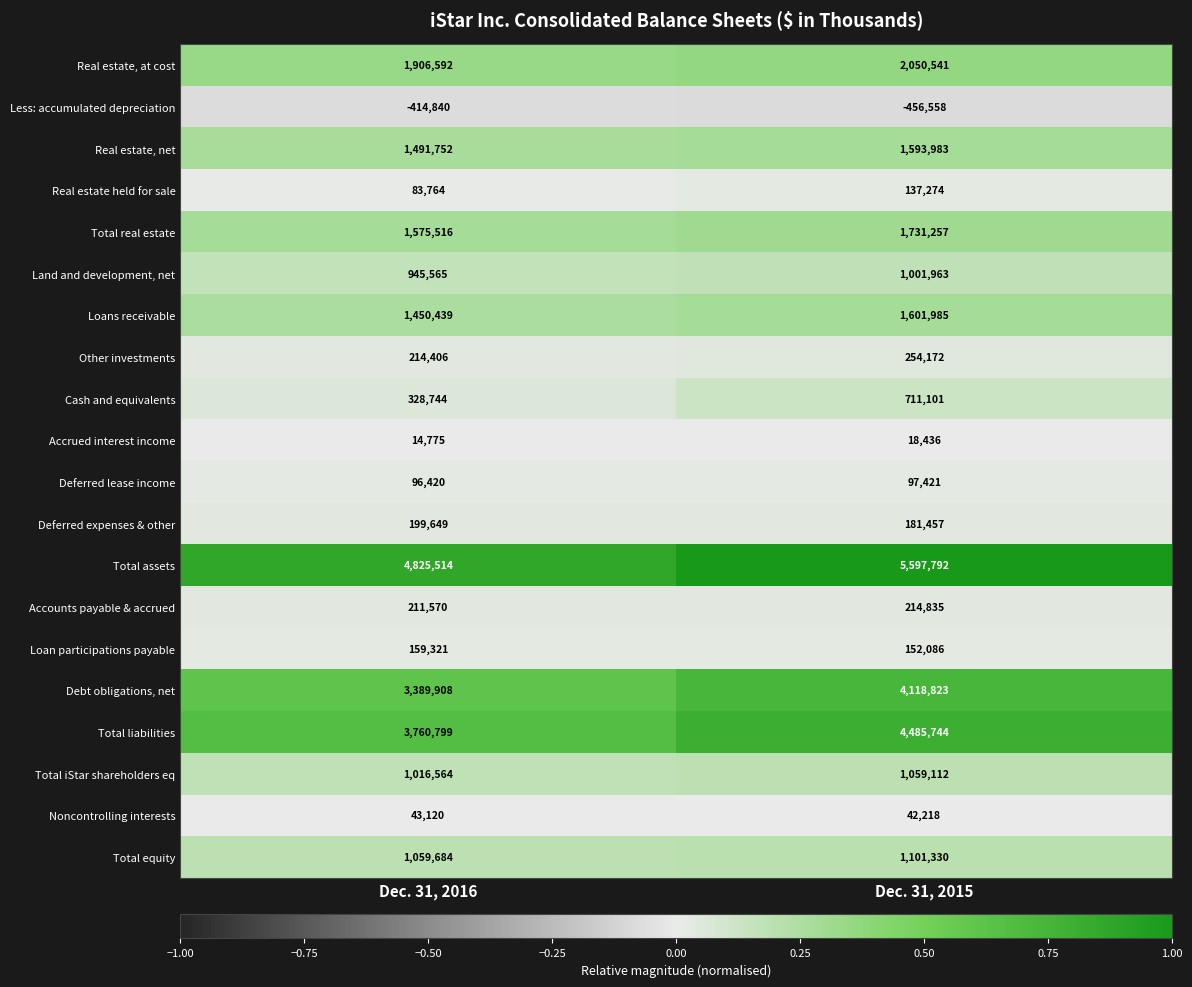

Which category has the highest value in the Real estate, net series?

Dec. 31, 2015